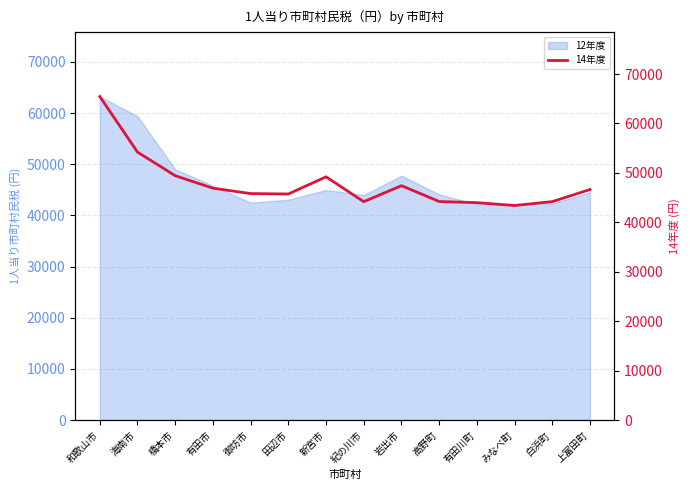

The 12年度 series shows 49028.6 at 橋本市. True or false?

True